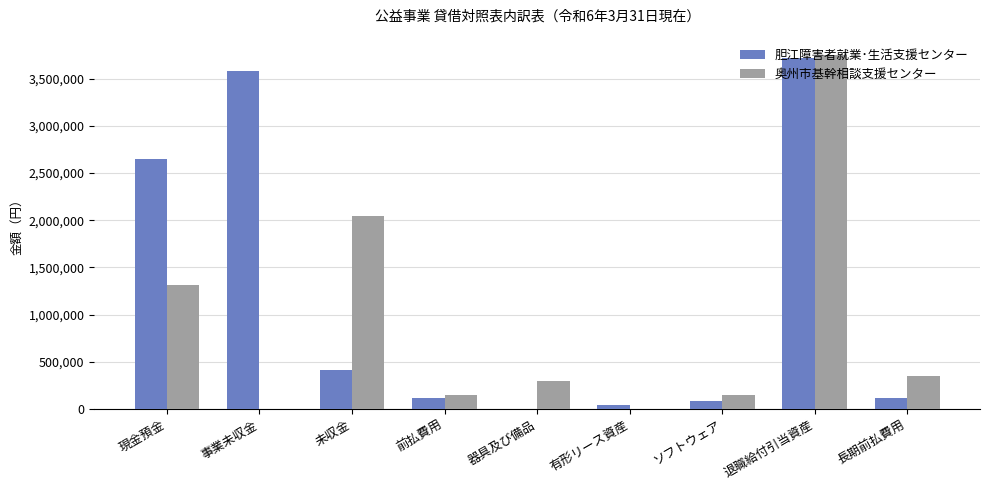

Is it true that 胆江障害者就業･生活支援センター equals 130254 at 未収金?

False